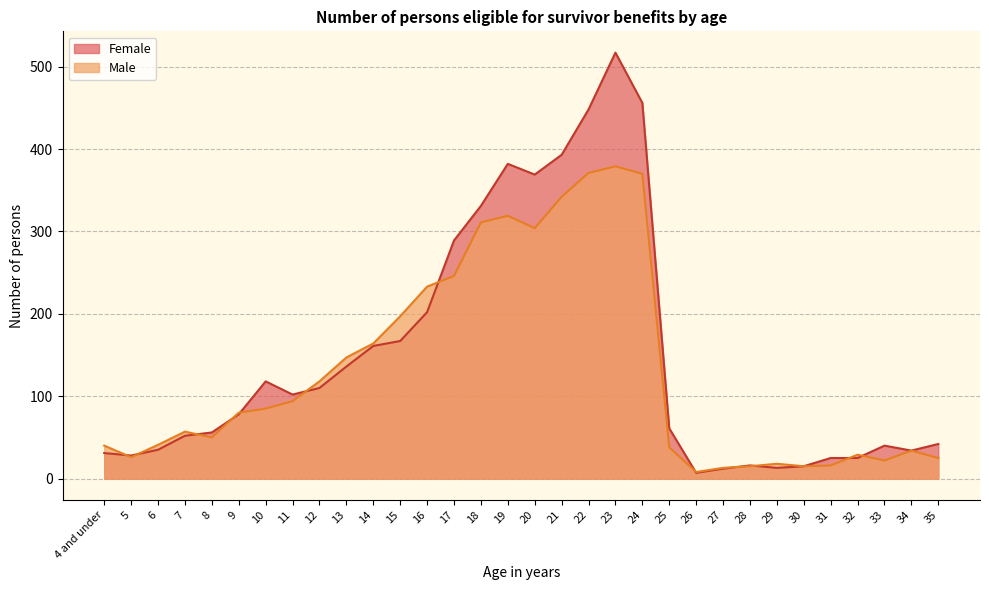

Reading left to right, list all the values displayed in this chart.

Female: 31	28	35	52	56	78	118	102	110	136	161	167	202	289	331	382	369	393	448	517	456	61	7	12	16	13	15	25	25	40	34	42
Male: 40	26	41	57	50	80	85	94	118	147	164	197	233	246	311	319	304	342	371	379	370	38	8	13	15	18	15	16	29	22	34	25